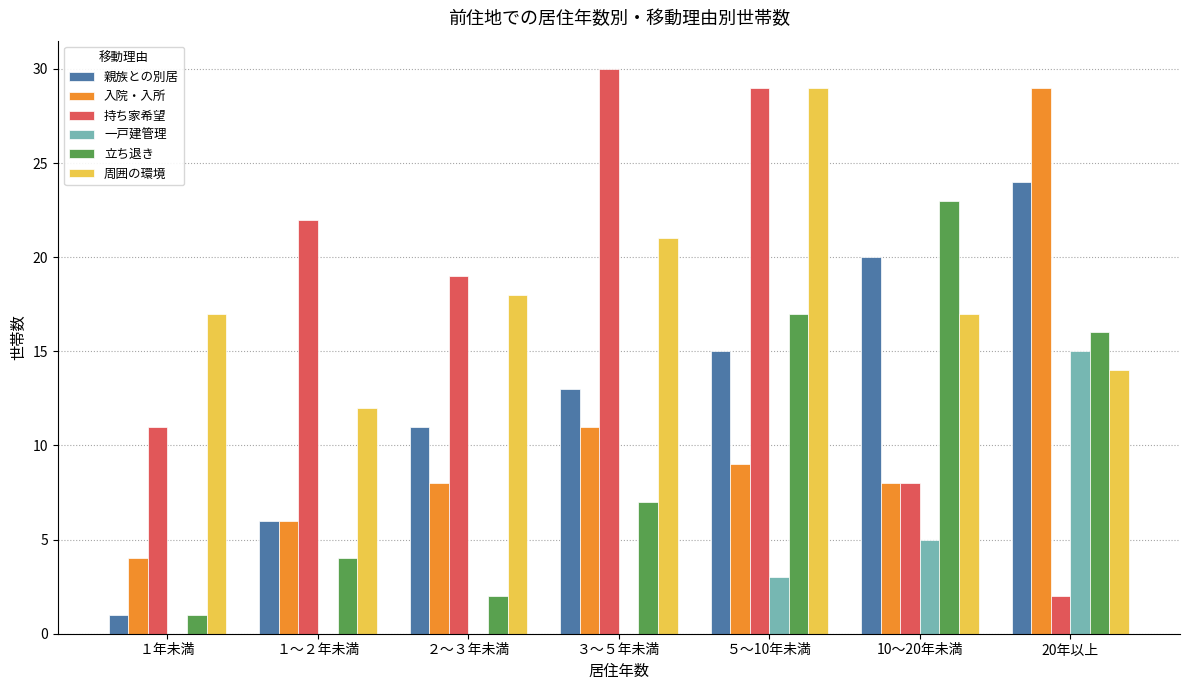

Does the chart contain stacked bars?

No